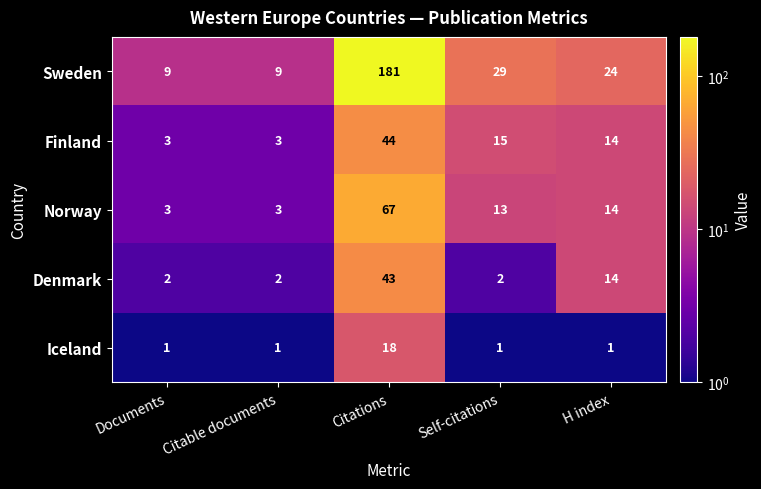

At how many categories does at least one series exceed 39?

1